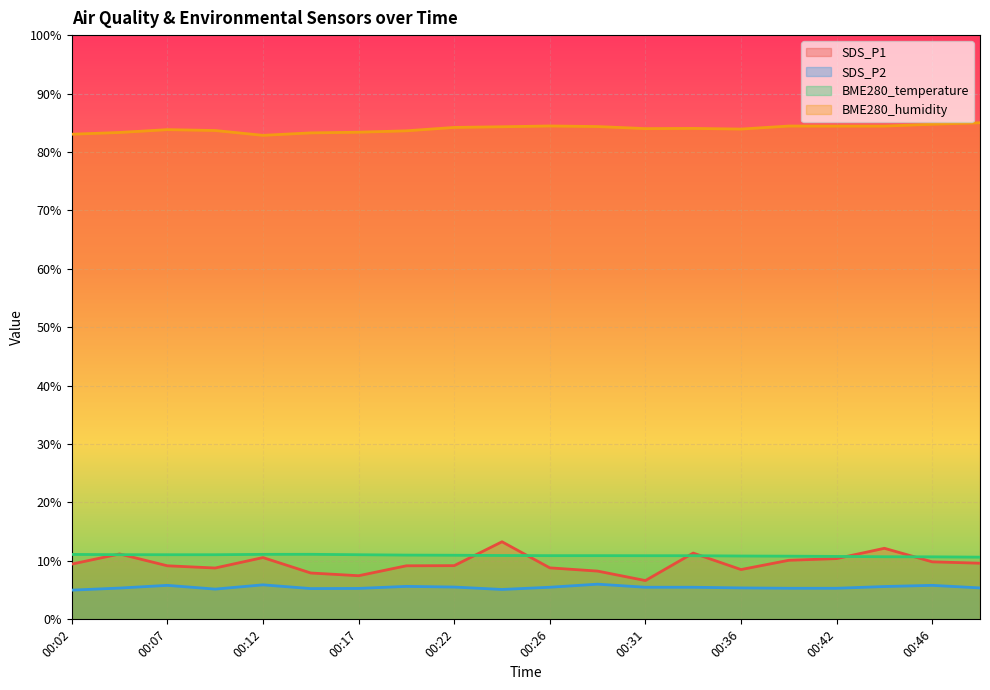

Reading left to right, list all the values displayed in this chart.

SDS_P1: 00:02=9.5	00:04=11.2	00:07=9.2	00:09=8.8	00:12=10.6	00:14=7.9	00:17=7.5	00:19=9.2	00:22=9.2	00:24=13.3	00:26=8.8	00:29=8.3	00:31=6.6	00:34=11.3	00:36=8.5	00:39=10.1	00:42=10.4	00:44=12.2	00:46=9.8	00:49=9.6
SDS_P2: 00:02=5.0	00:04=5.4	00:07=5.8	00:09=5.2	00:12=5.9	00:14=5.3	00:17=5.3	00:19=5.6	00:22=5.5	00:24=5.1	00:26=5.5	00:29=6.0	00:31=5.5	00:34=5.5	00:36=5.4	00:39=5.3	00:42=5.3	00:44=5.6	00:46=5.8	00:49=5.4
BME280_temperature: 00:02=11.1	00:04=11.1	00:07=11.1	00:09=11.1	00:12=11.1	00:14=11.1	00:17=11.1	00:19=11.0	00:22=11.0	00:24=10.9	00:26=10.9	00:29=10.9	00:31=10.9	00:34=10.9	00:36=10.8	00:39=10.8	00:42=10.8	00:44=10.7	00:46=10.7	00:49=10.6
BME280_humidity: 00:02=83.0	00:04=83.3	00:07=83.8	00:09=83.7	00:12=82.8	00:14=83.3	00:17=83.4	00:19=83.6	00:22=84.2	00:24=84.3	00:26=84.4	00:29=84.3	00:31=84.0	00:34=84.0	00:36=83.9	00:39=84.4	00:42=84.4	00:44=84.4	00:46=84.7	00:49=85.0